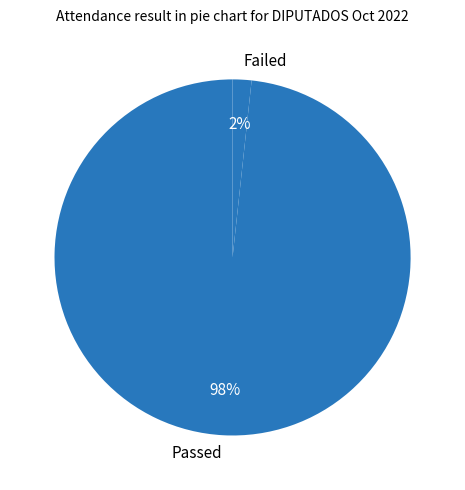

Is the sum of Passed and Failed greater than half?

Yes